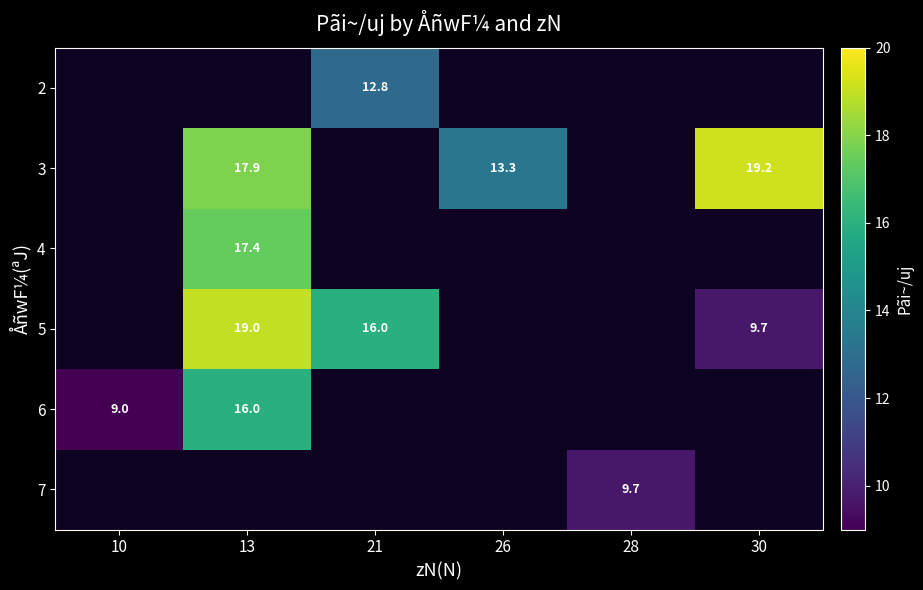

Is it true that 7 equals 16.8 at 28?

False